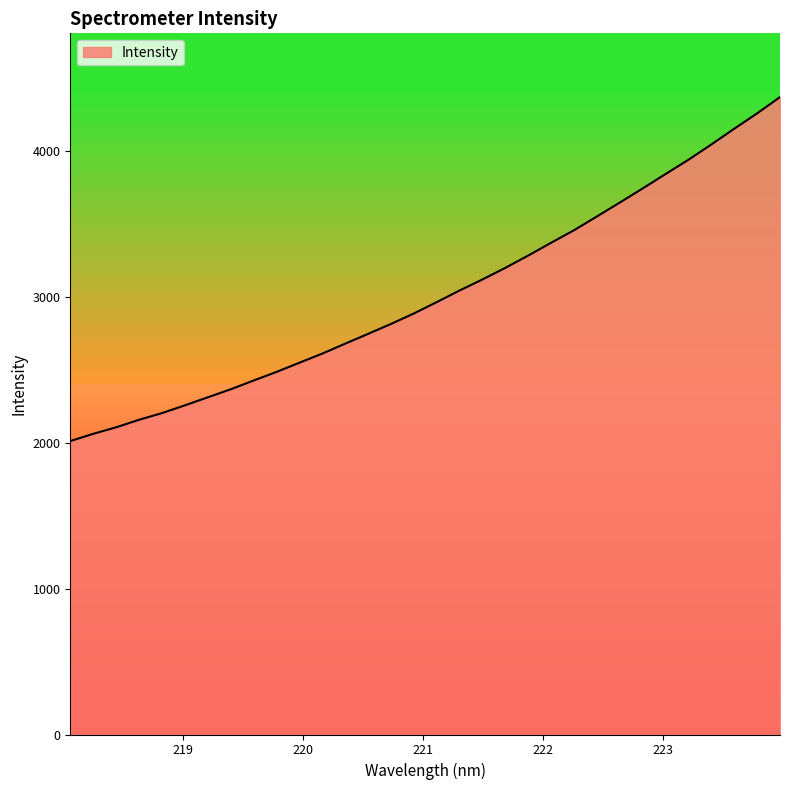

What is the minimum value shown in the chart?

2013.0